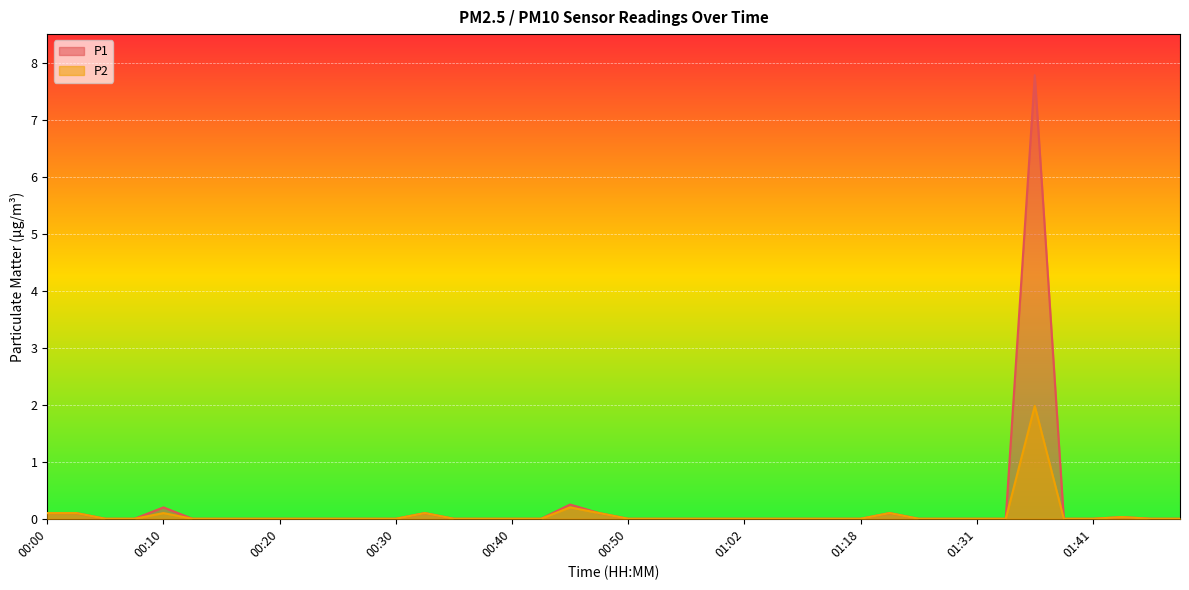

What position from the left is 00:00?

1